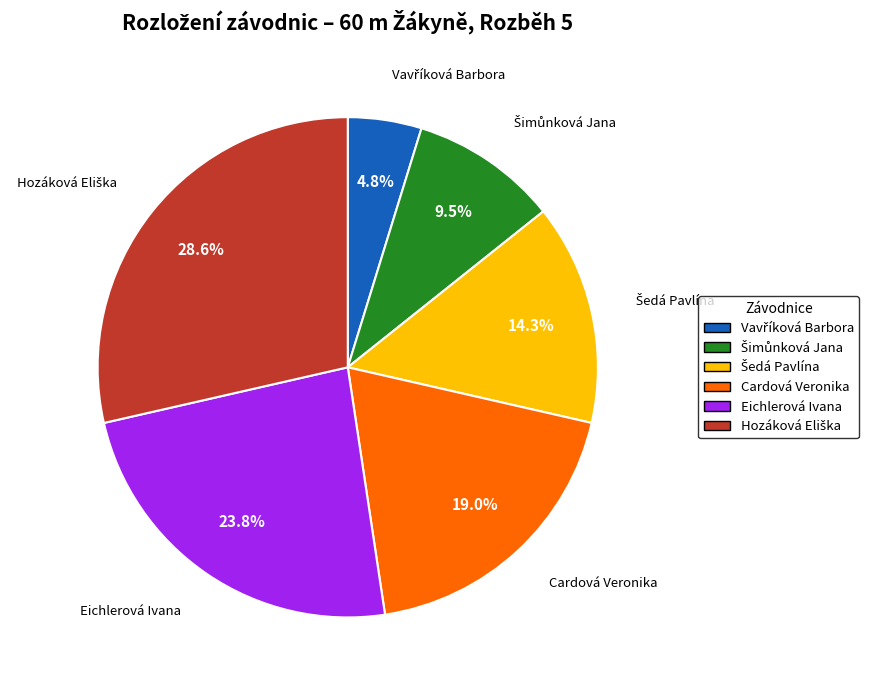

Is it true that Cardová Veronika is 19% of the pie?

True